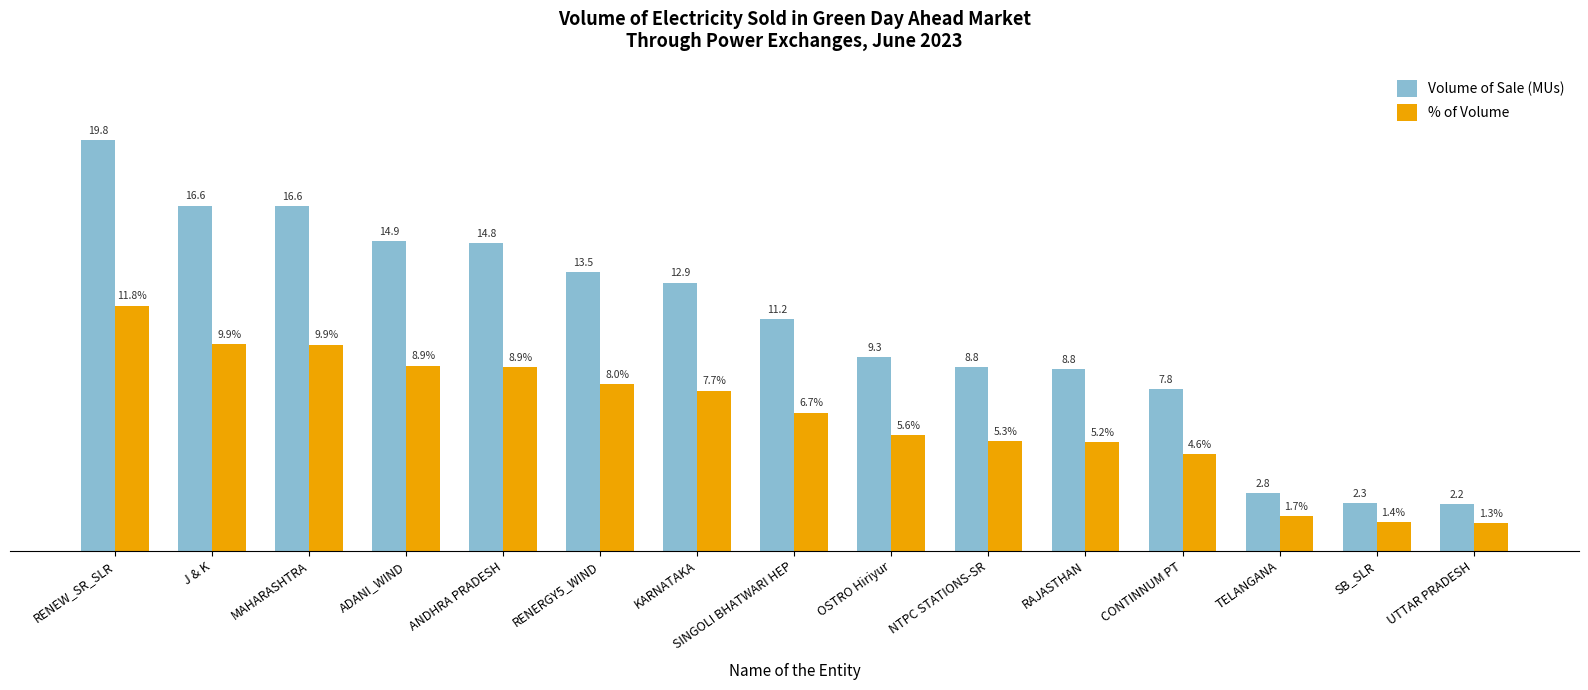

List the series in order of their overall mean, highest first.

Volume of Sale (MUs), % of Volume